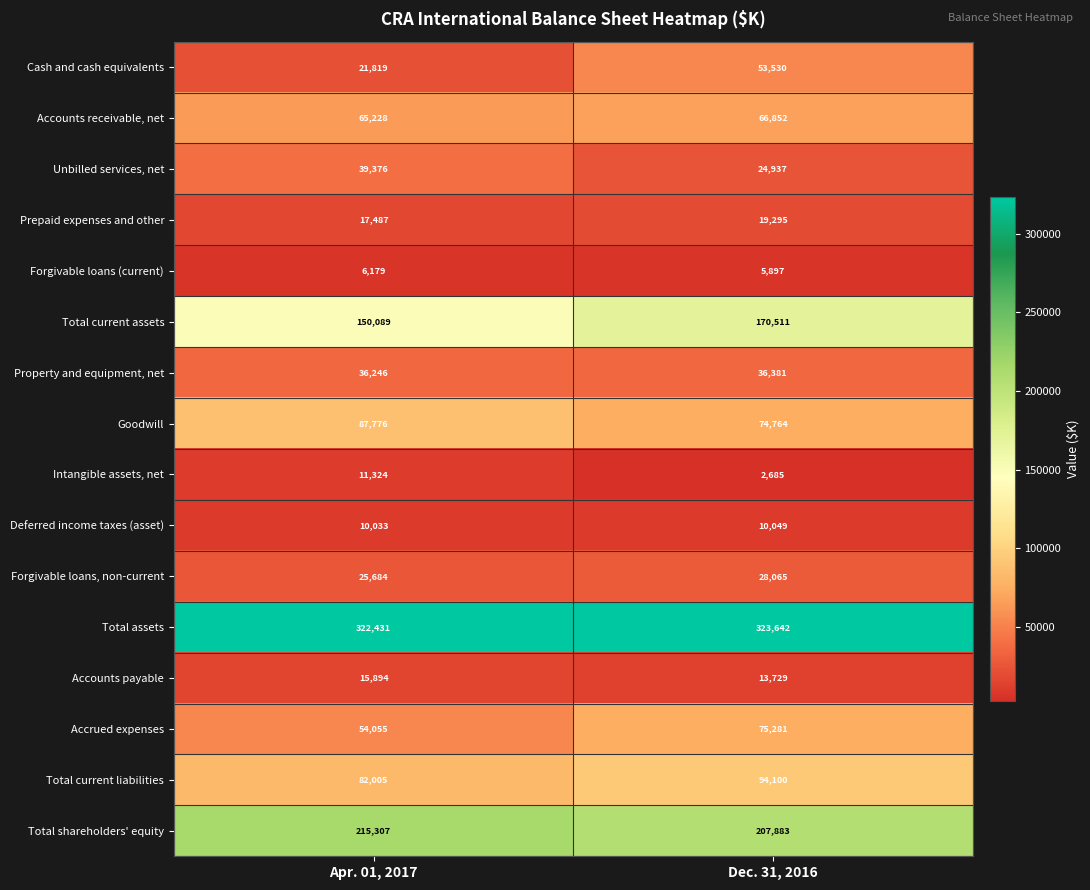

Rank the series at Dec. 31, 2016 from highest to lowest value.

Total assets, Total shareholders' equity, Total current assets, Total current liabilities, Accrued expenses, Goodwill, Accounts receivable, net, Cash and cash equivalents, Property and equipment, net, Forgivable loans, non-current, Unbilled services, net, Prepaid expenses and other, Accounts payable, Deferred income taxes (asset), Forgivable loans (current), Intangible assets, net